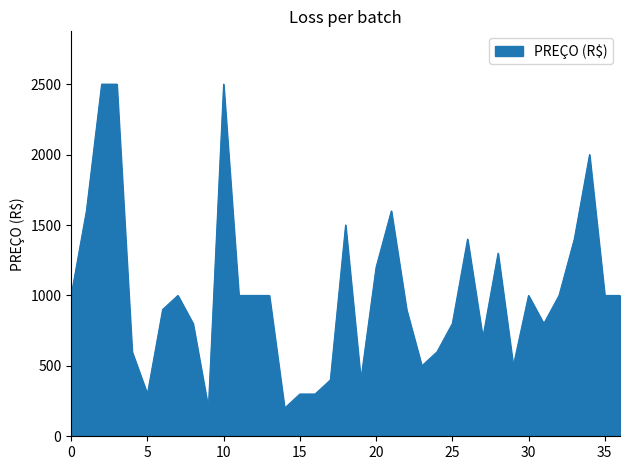

True or false: there are more than 0 points higher than both neighbors.

True